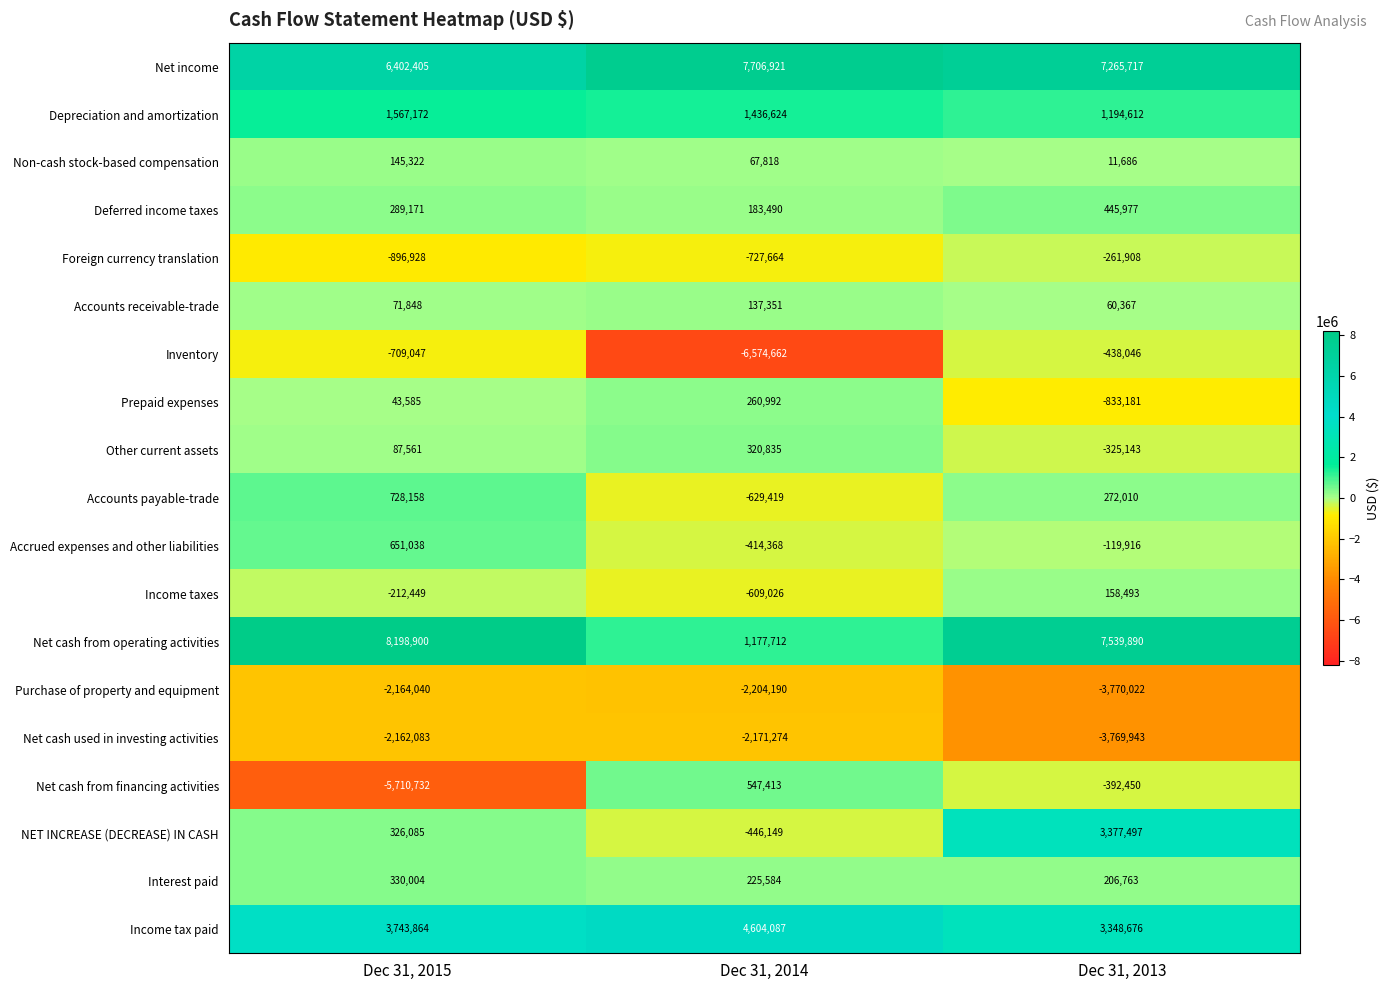

Rank the series by their maximum value, from lowest to highest.

Purchase of property and equipment, Net cash used in investing activities, Inventory, Foreign currency translation, Accounts receivable-trade, Non-cash stock-based compensation, Income taxes, Prepaid expenses, Other current assets, Interest paid, Deferred income taxes, Net cash from financing activities, Accrued expenses and other liabilities, Accounts payable-trade, Depreciation and amortization, NET INCREASE (DECREASE) IN CASH, Income tax paid, Net income, Net cash from operating activities